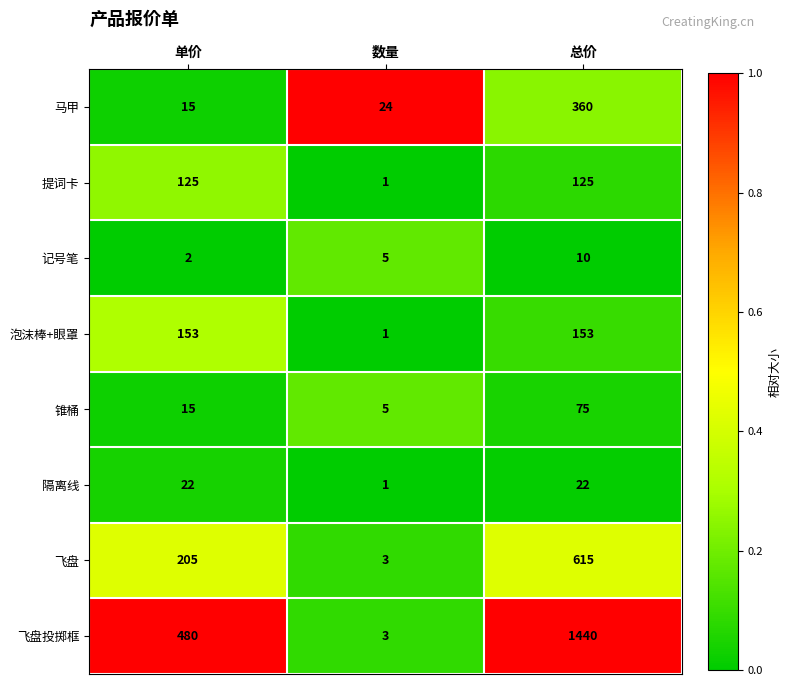

Is it true that 马甲 equals 24 at 数量?

True